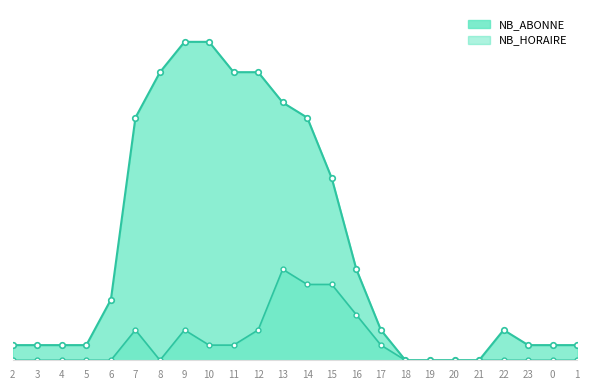

Which series has the largest range (max minus min)?

NB_ABONNE